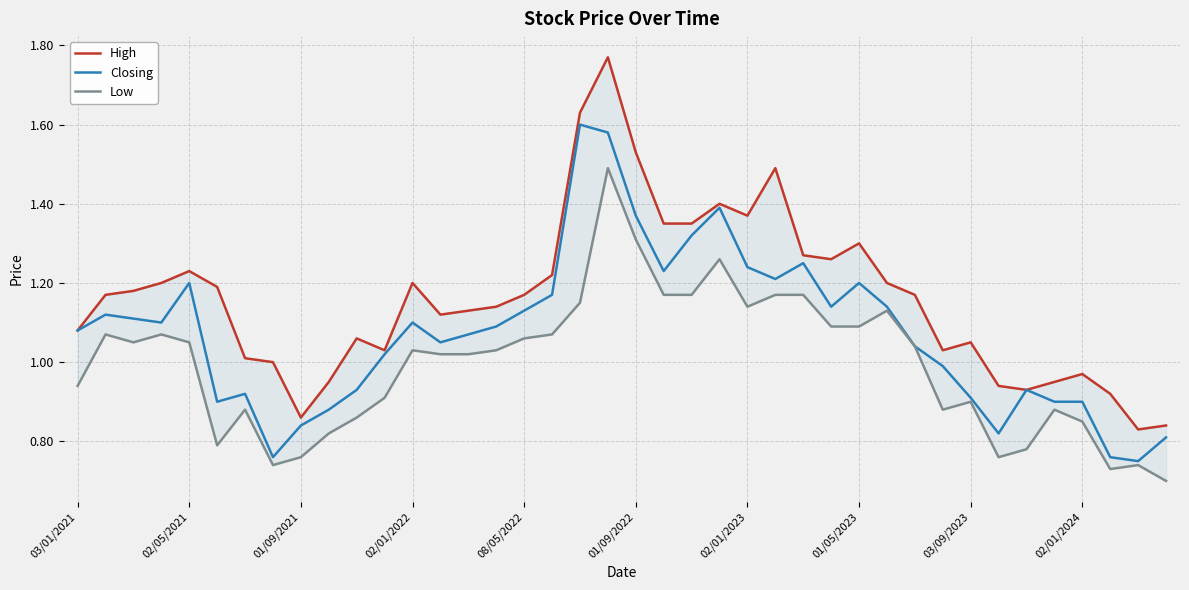

What is the spread (max minus min) of values at 01/09/2022?

0.2